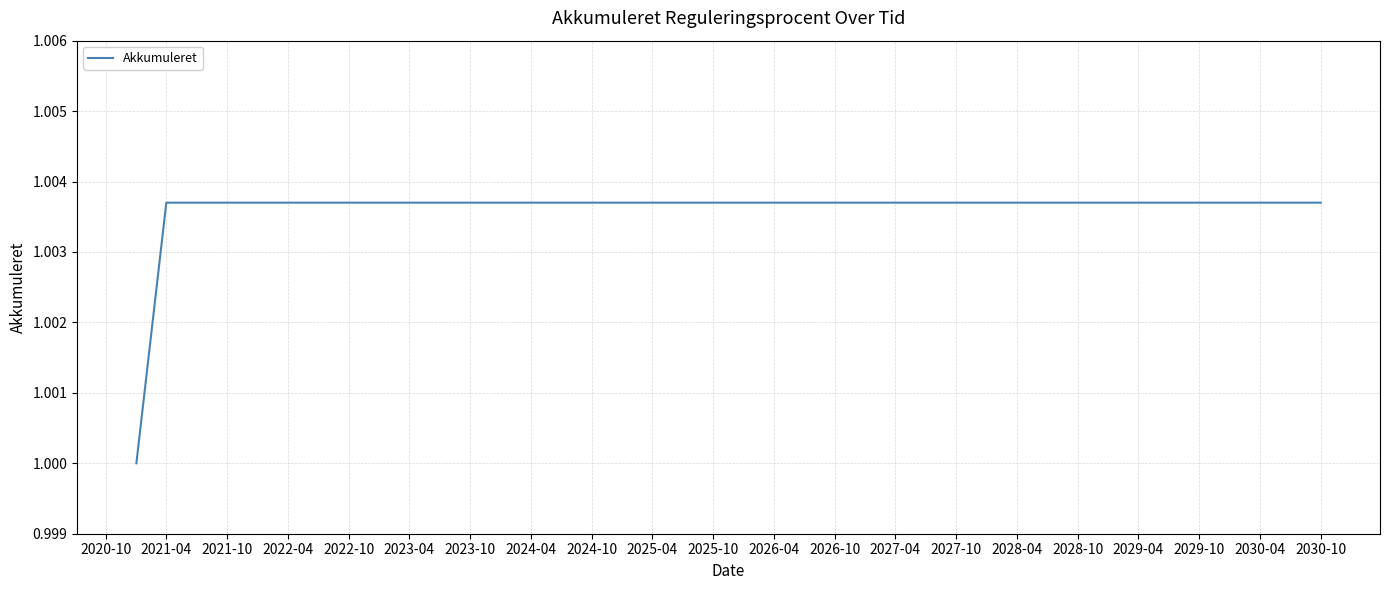

True or false: the data has more than 0 interior local peaks.

False